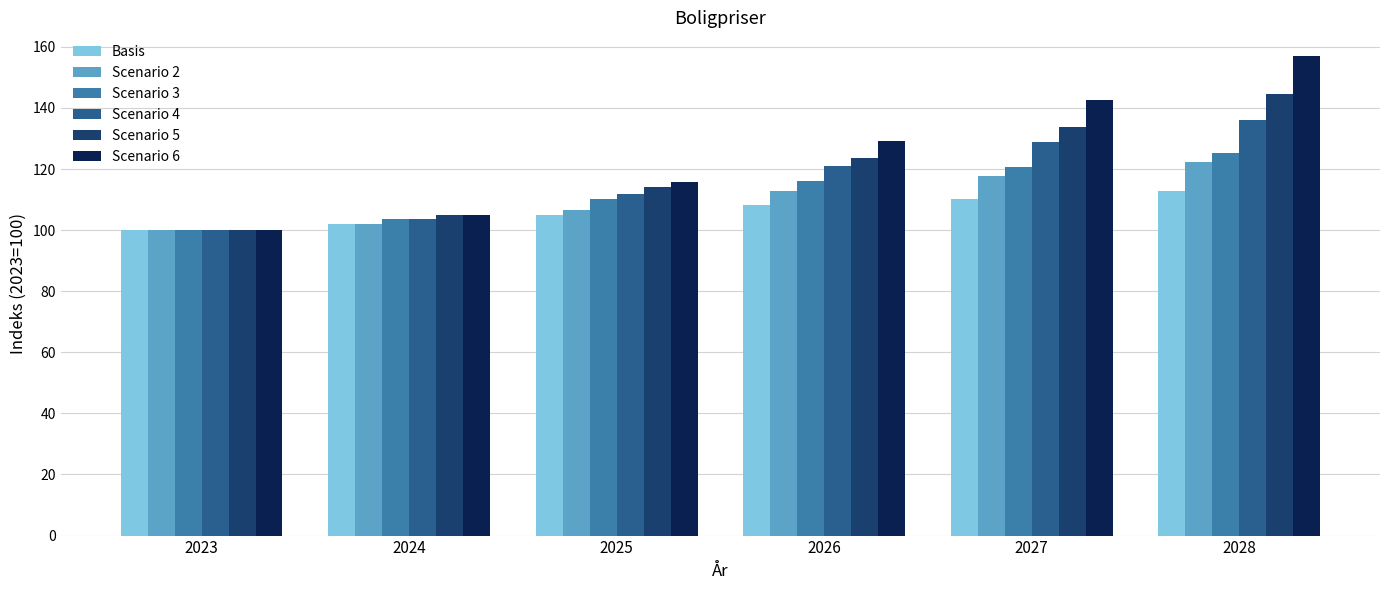

How many bars are there in total?

36